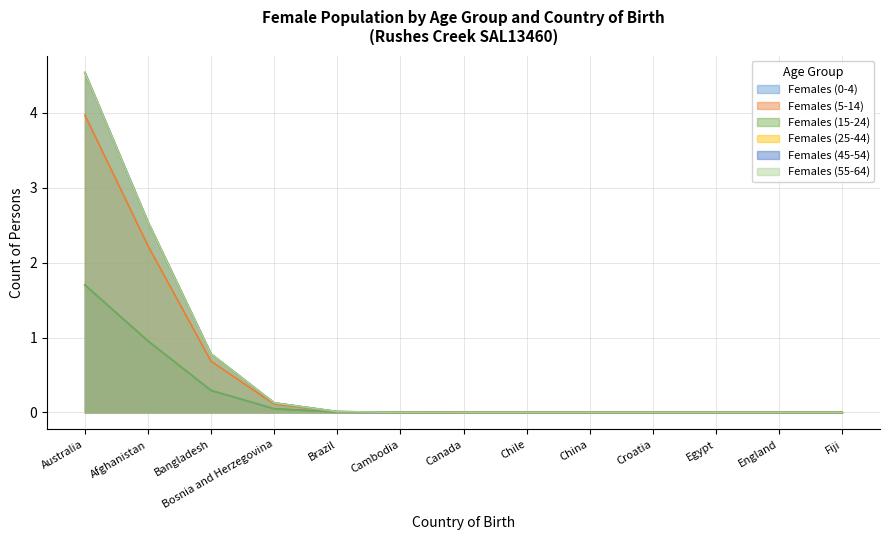

Rank the series at Bangladesh from lowest to highest value.

Females (0-4), Females (5-14), Females (15-24), Females (25-44), Females (45-54), Females (55-64)